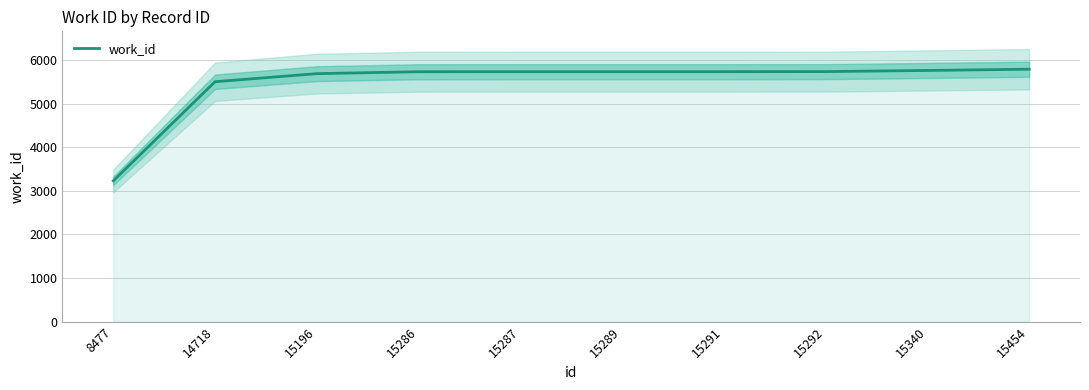

Is it true that the value at 15286 is 7996?

False